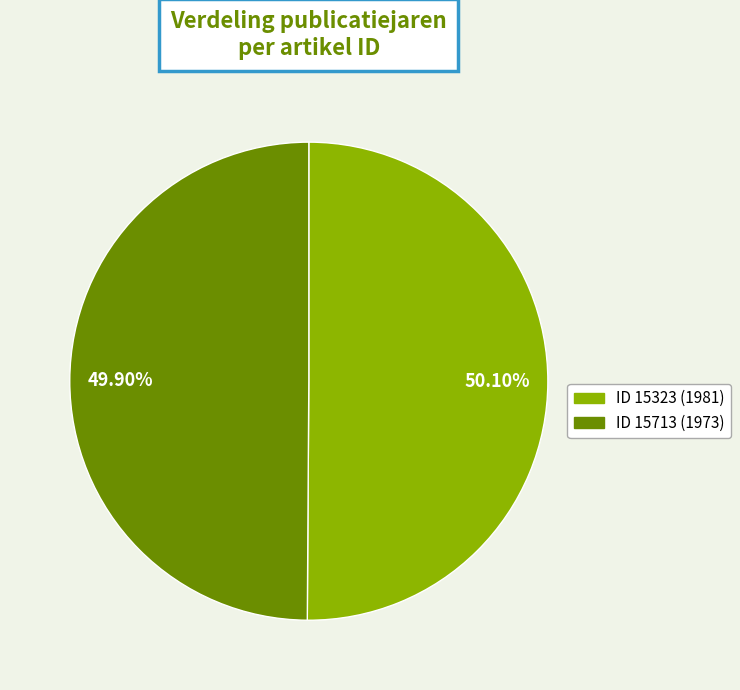

Do ID 15323 (1981) and ID 15713 (1973) together represent more than half of the pie?

Yes